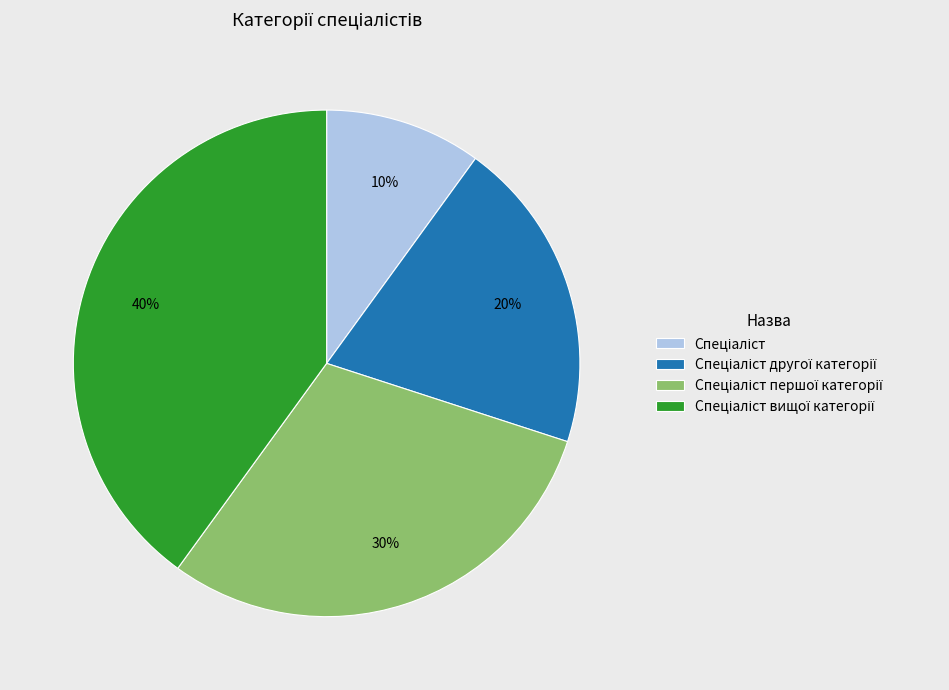

To the nearest percent, what is the difference between the largest and smallest slice percentages?

30%